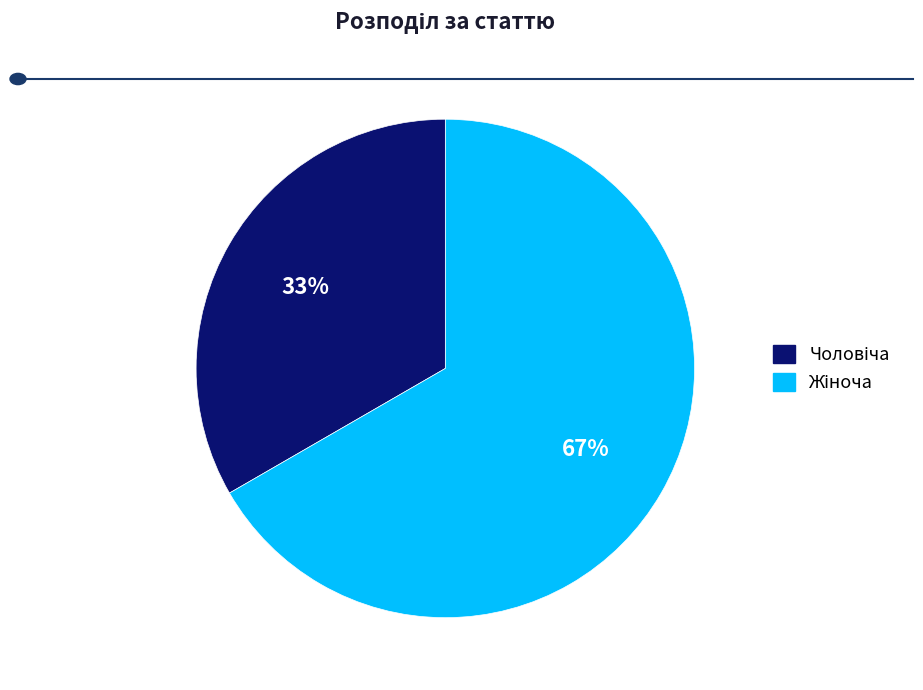

To the nearest percent, what is the average slice percentage?

50%